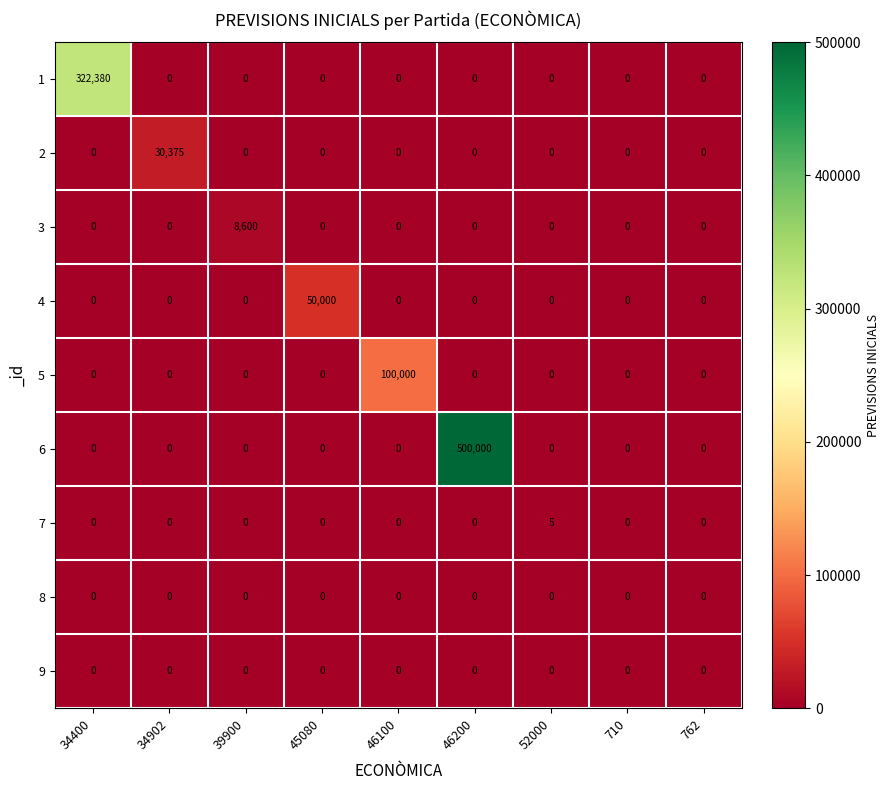

What is the average value of the 3 series?

956